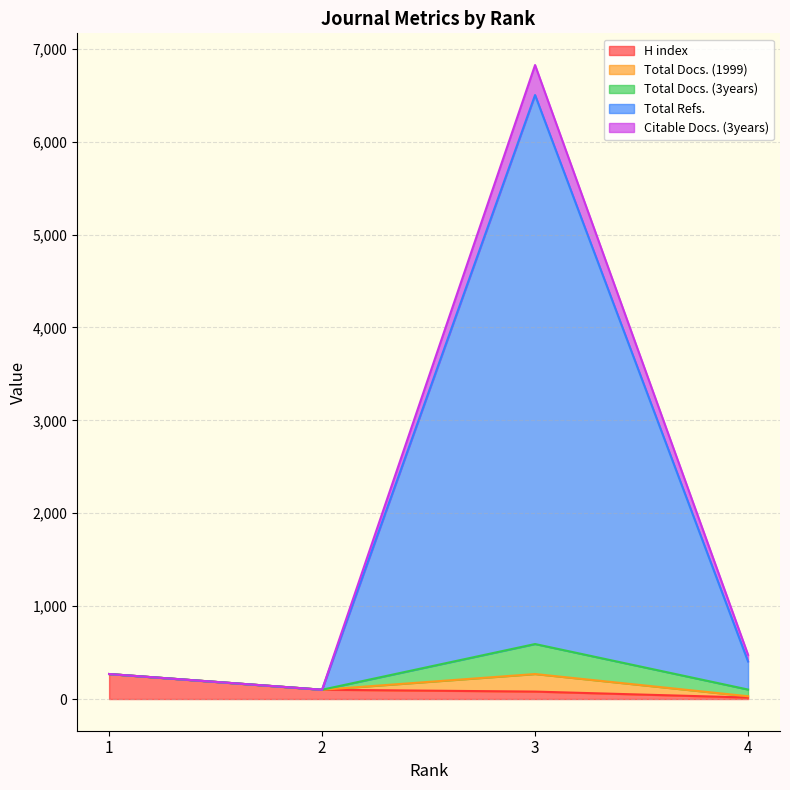

Where is the first local minimum for Total Docs. (3years)?

2